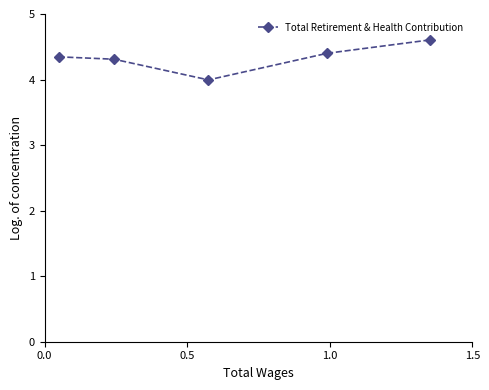

How many categories are shown in the chart?

5